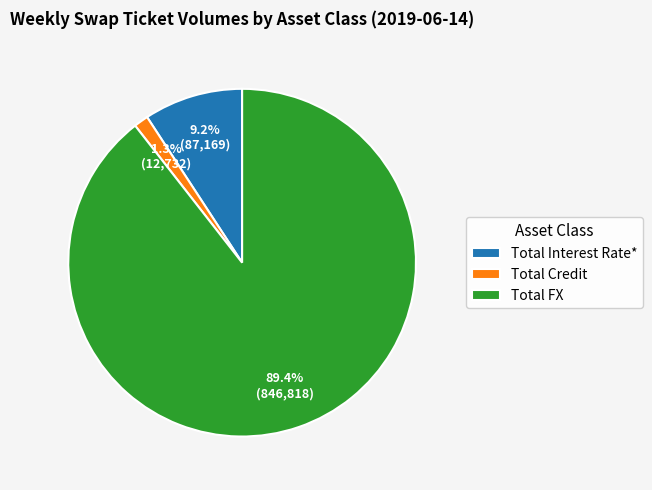

Which has a higher value, Total Interest Rate* or Total Credit?

Total Interest Rate*